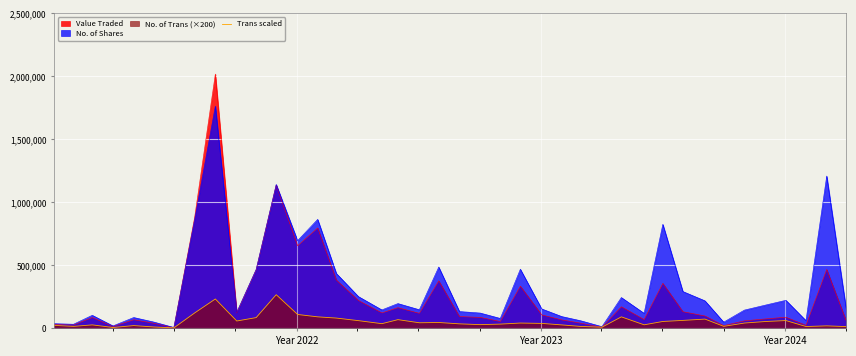

What is the greatest value displayed?

2018223